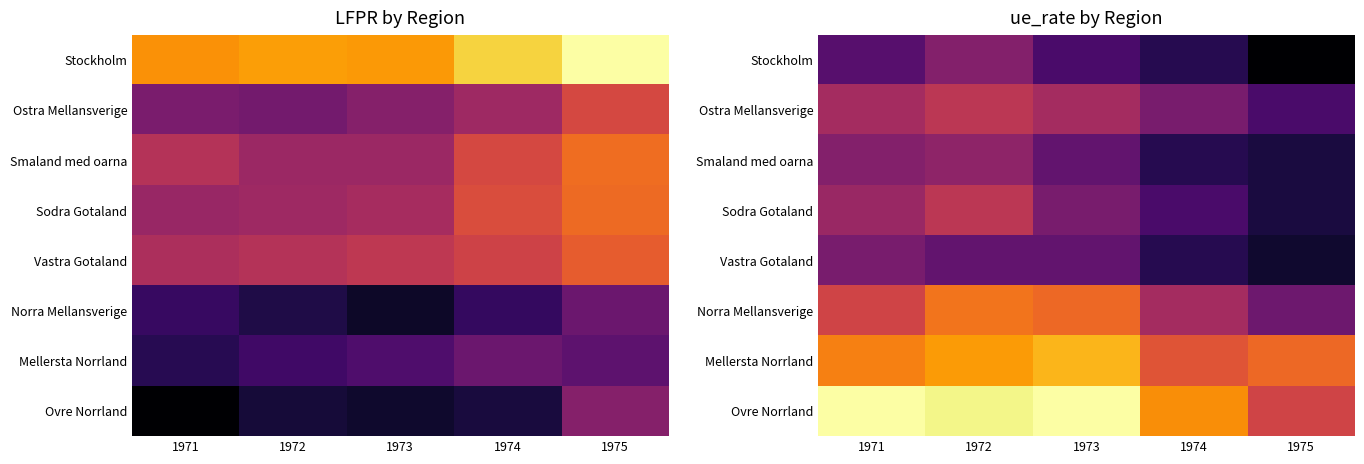

At how many categories does at least one series exceed 1?

5